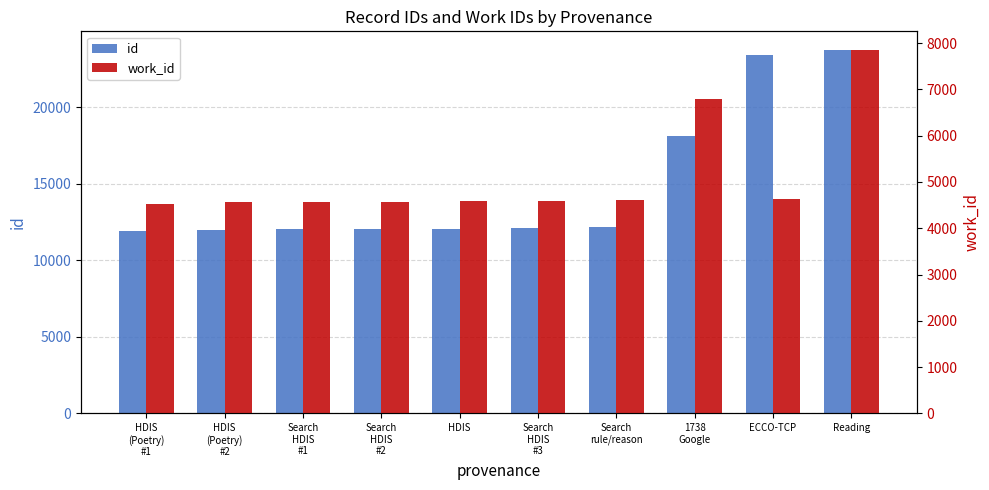

Which series changed the most between Search
HDIS
#3 and 1738
Google?

id